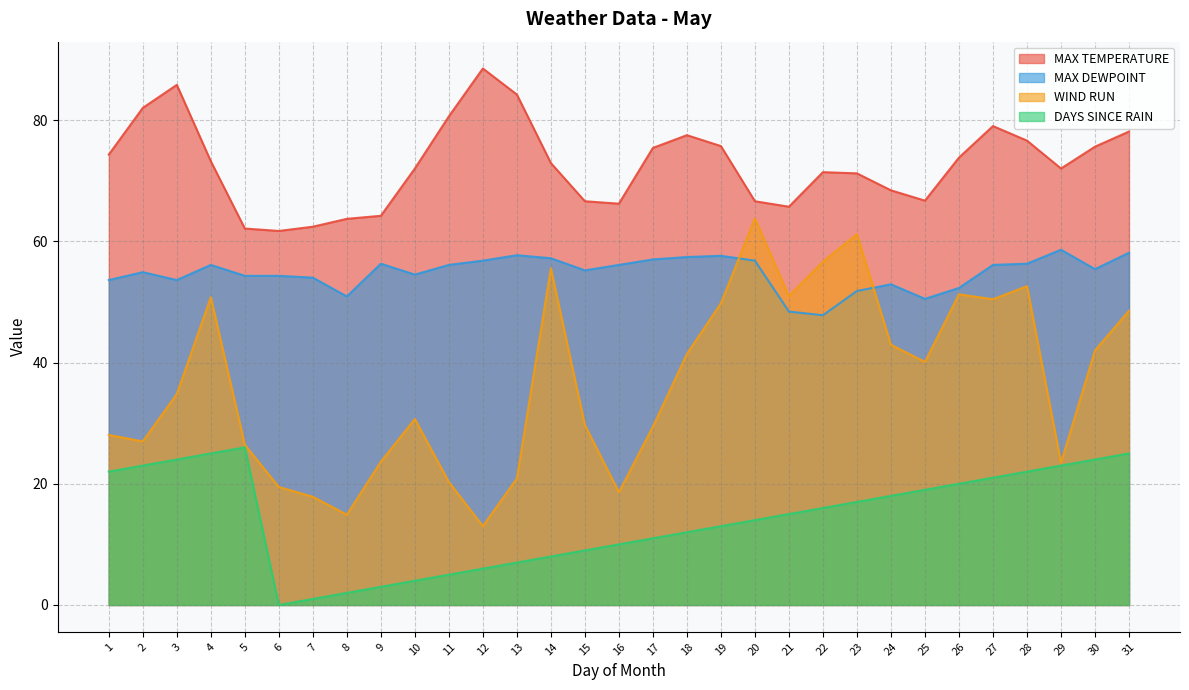

What are all the series names shown in the legend?

MAX TEMPERATURE, MAX DEWPOINT, WIND RUN, DAYS SINCE RAIN